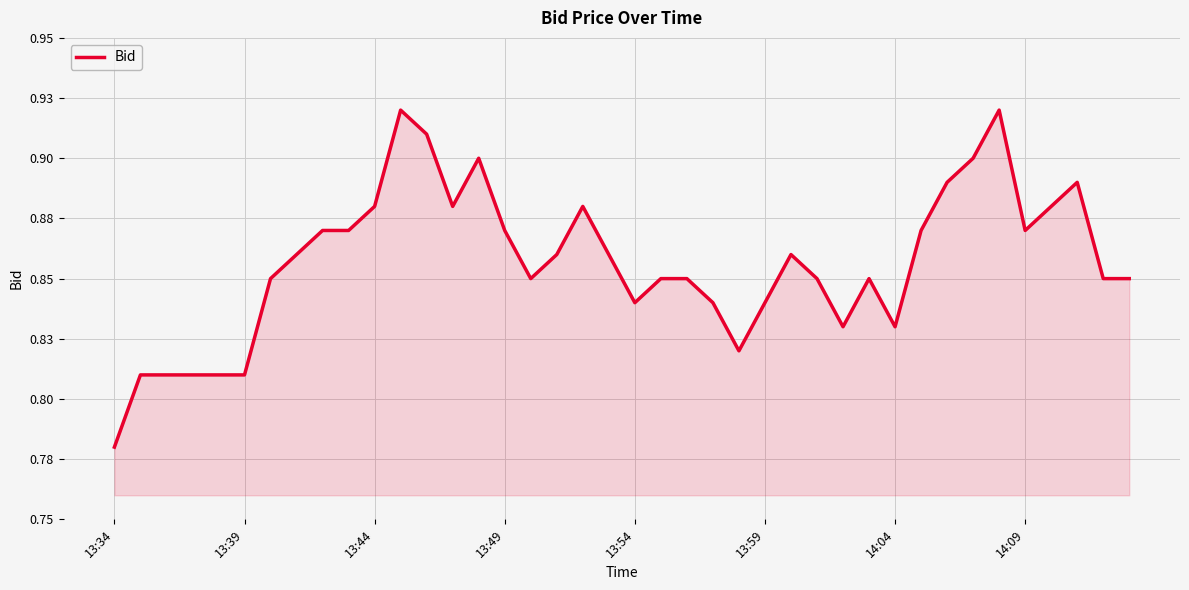

What is the sum of all values?

34.3